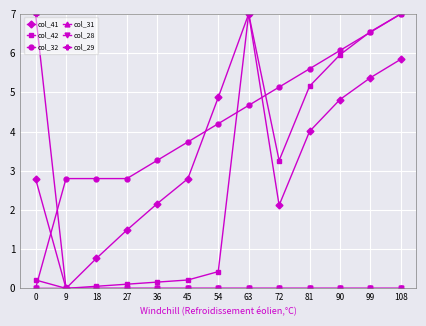

Which series has the widest spread of values?

col_41